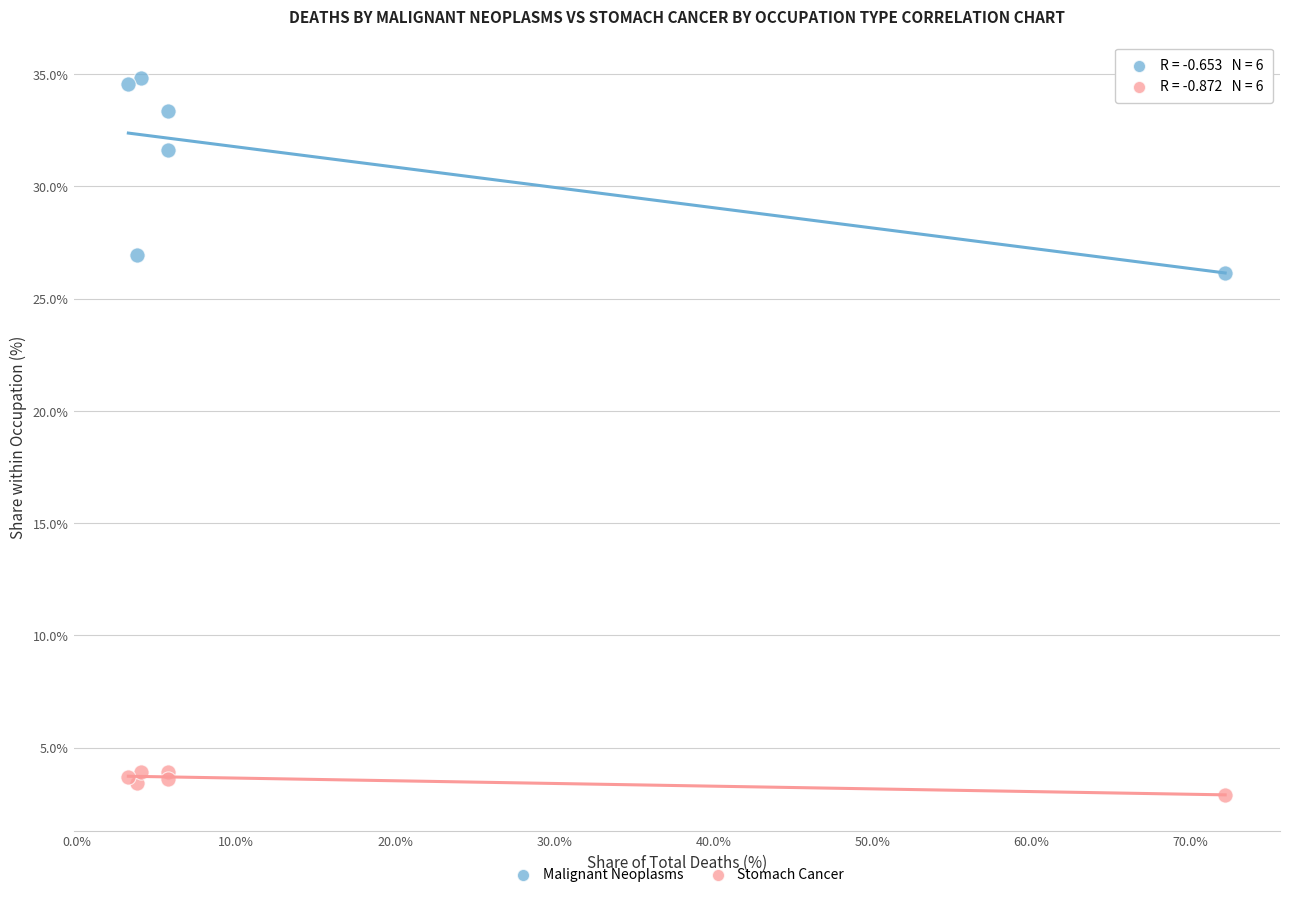

Across all series, what Y value is closest to 18?

26.1